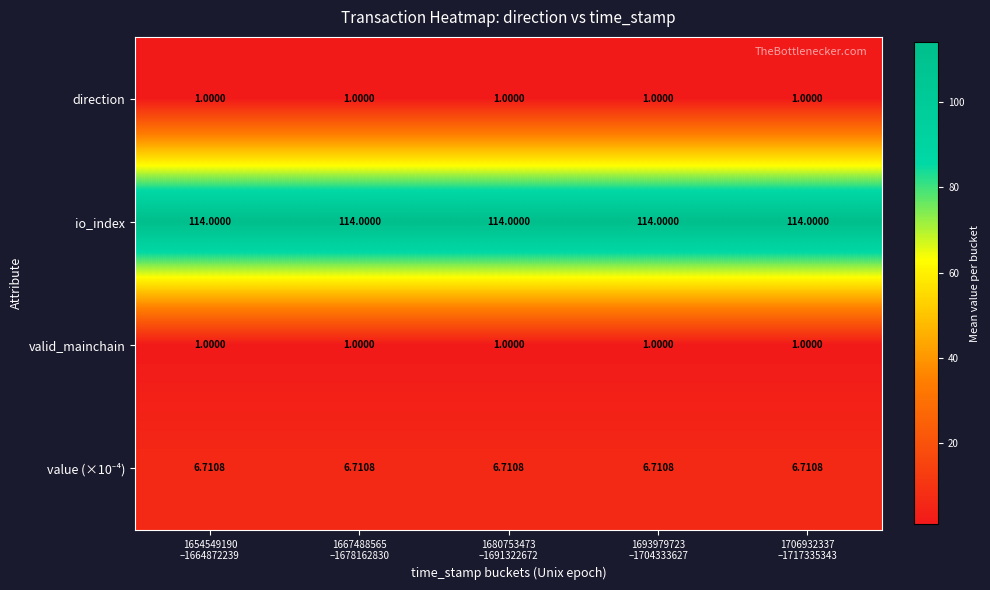

Which series has the largest total across all categories?

io_index